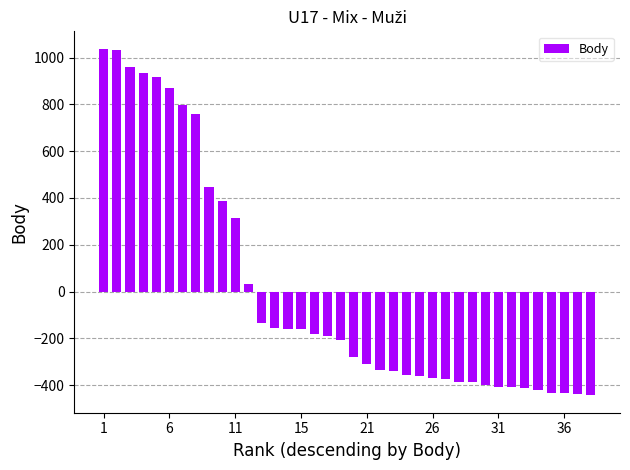

How many data points are above -205?

18